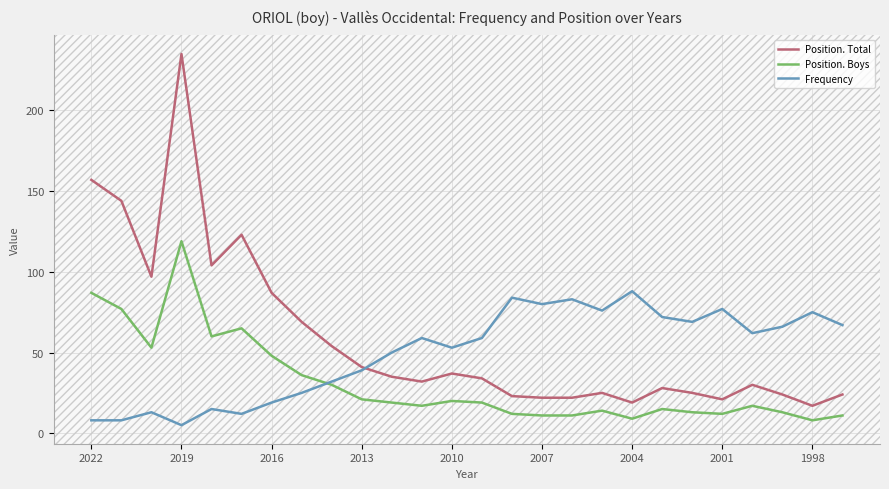

List the series in order of their peak value, lowest first.

Frequency, Position. Boys, Position. Total